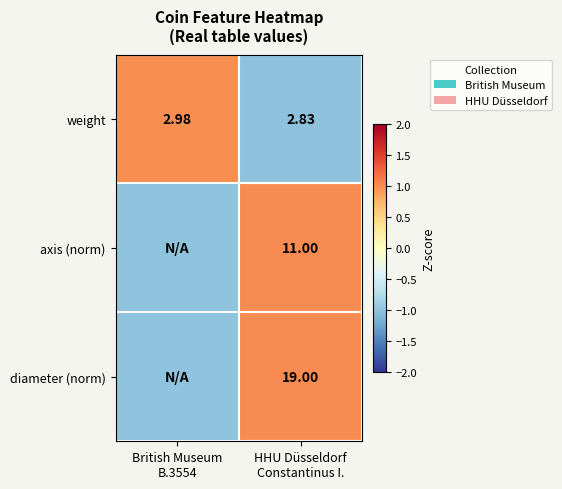

What is the maximum value shown in the chart?

1.0